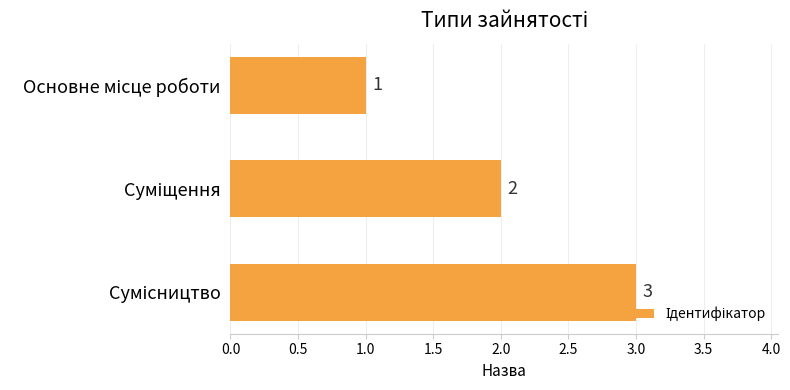

How many series are shown in this chart?

1